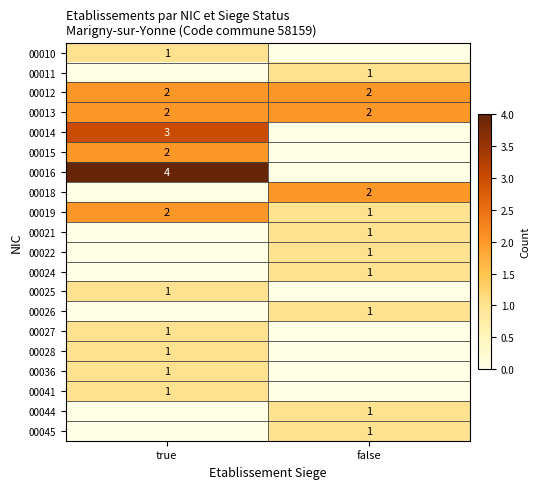

At which category is the sum across all series the highest?

true